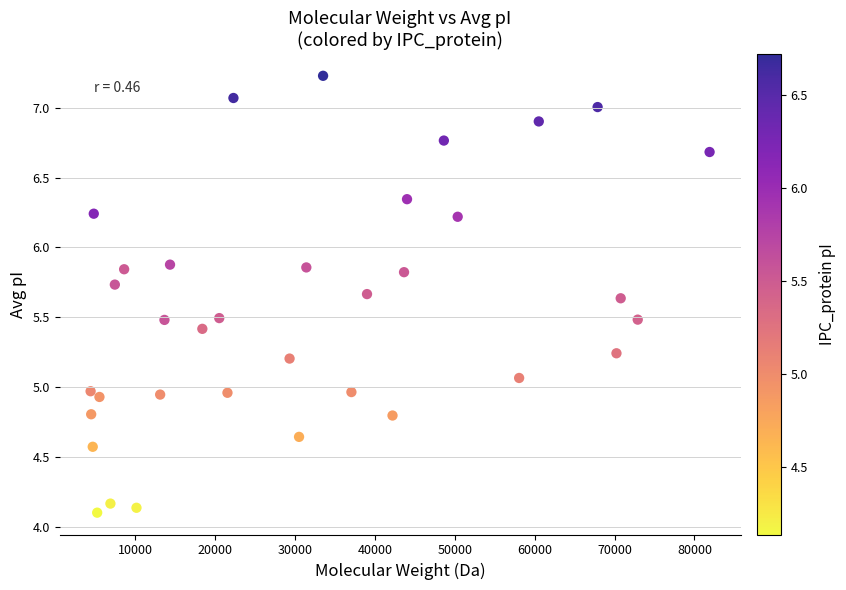

What is the range of X values (max minus min)?

77458.0